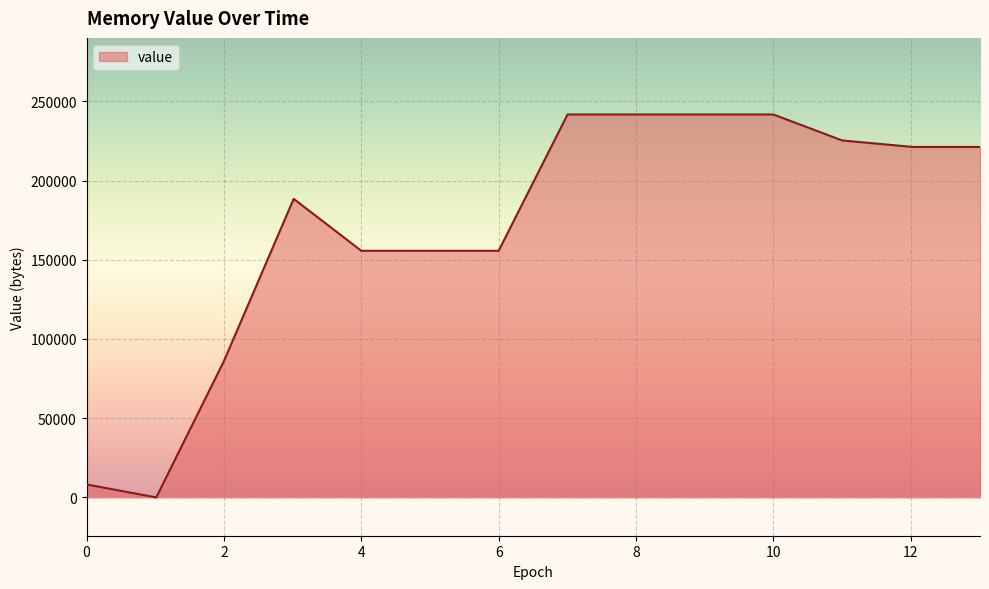

What is the difference between the maximum and minimum values?

241664